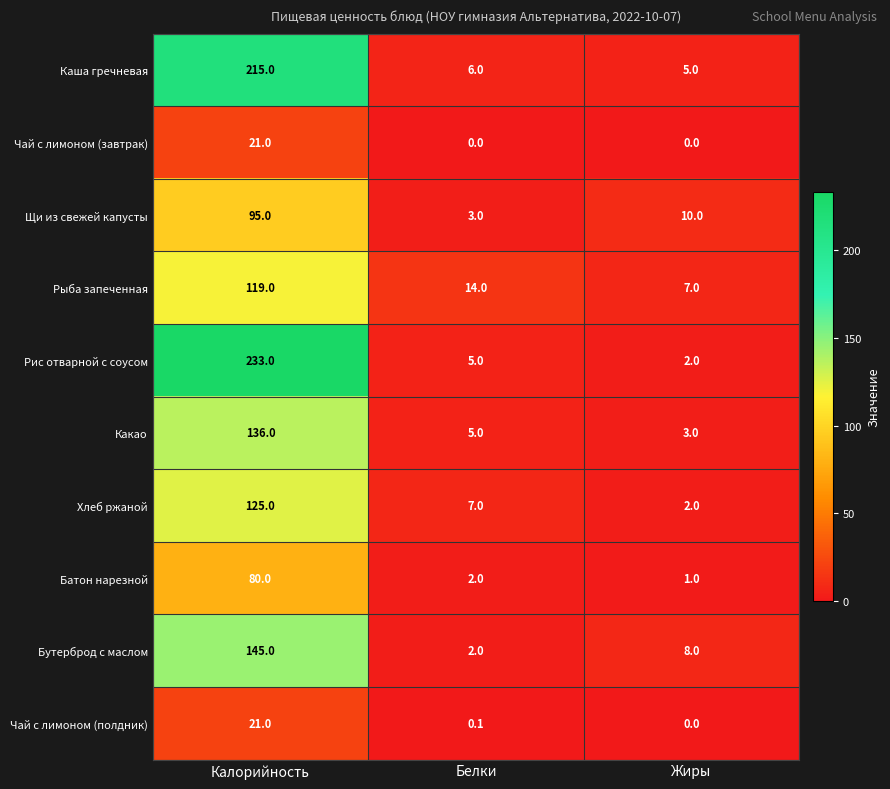

What is the total value across all series at Калорийность?

1190.0